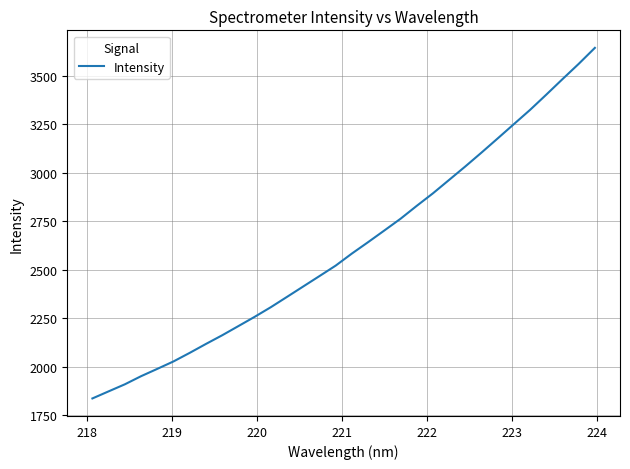

Does the chart display data point markers on the line(s)?

No